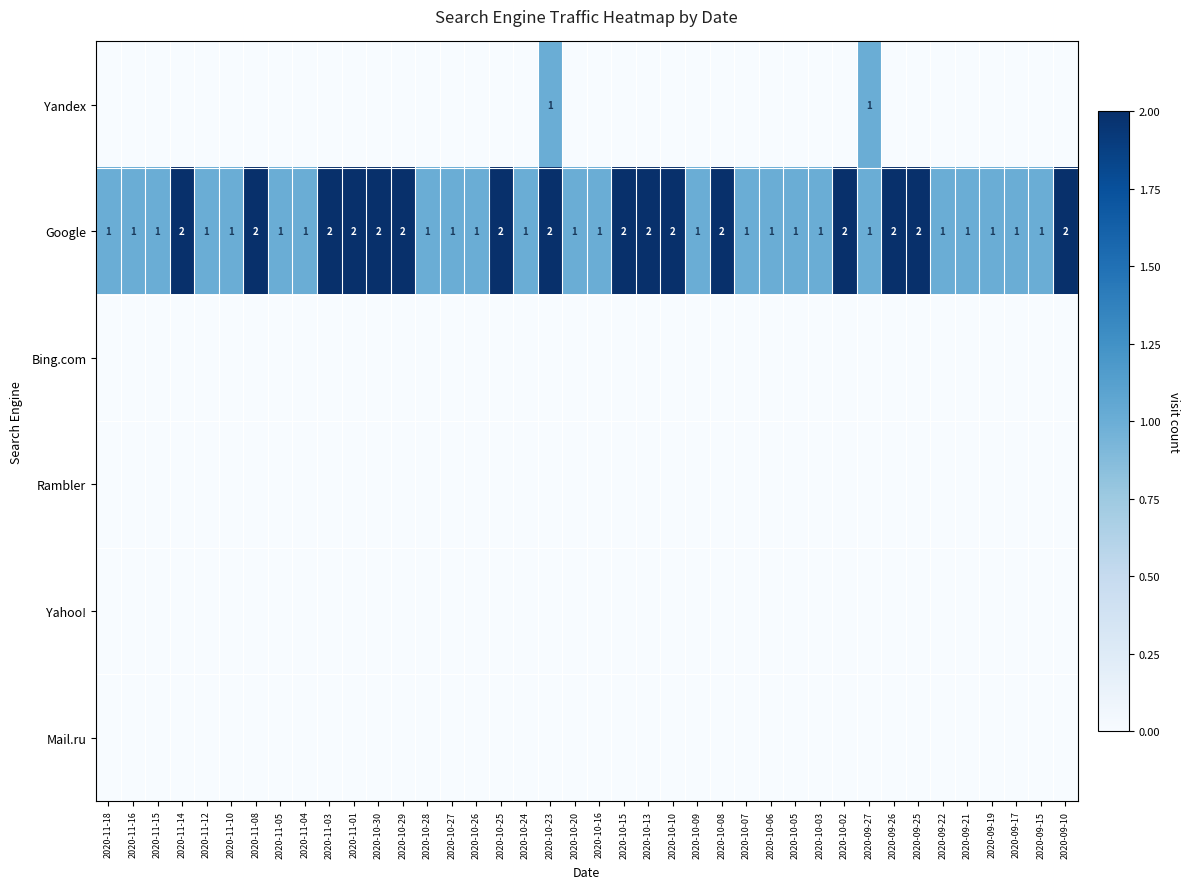

The value of Google at 2020-10-25 is 3. True or false?

False